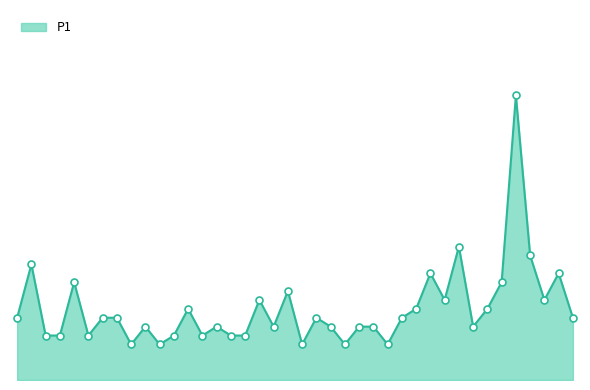

Is this an area chart (filled region under the line)?

Yes